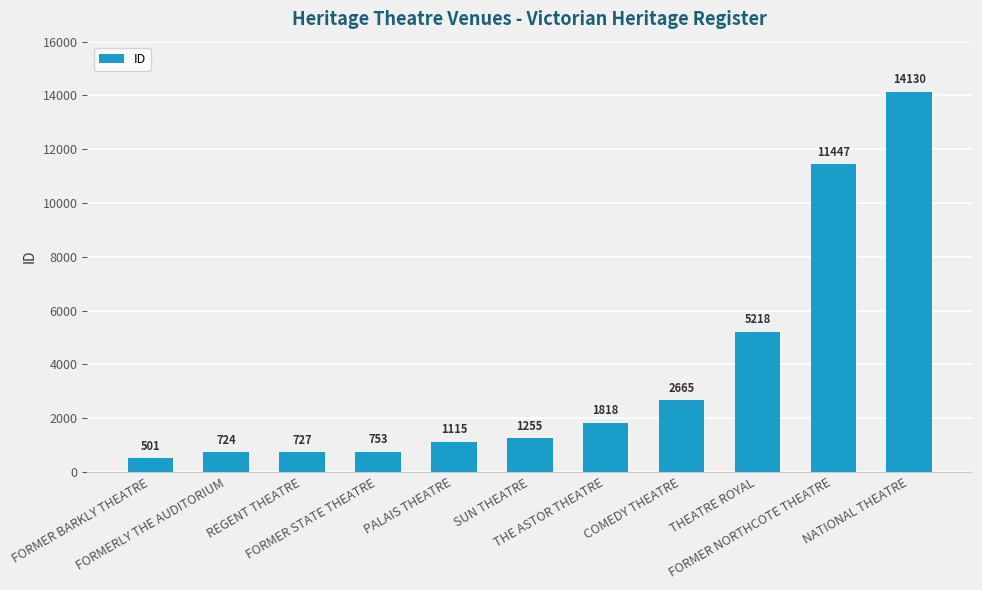

What is the average value?

3668